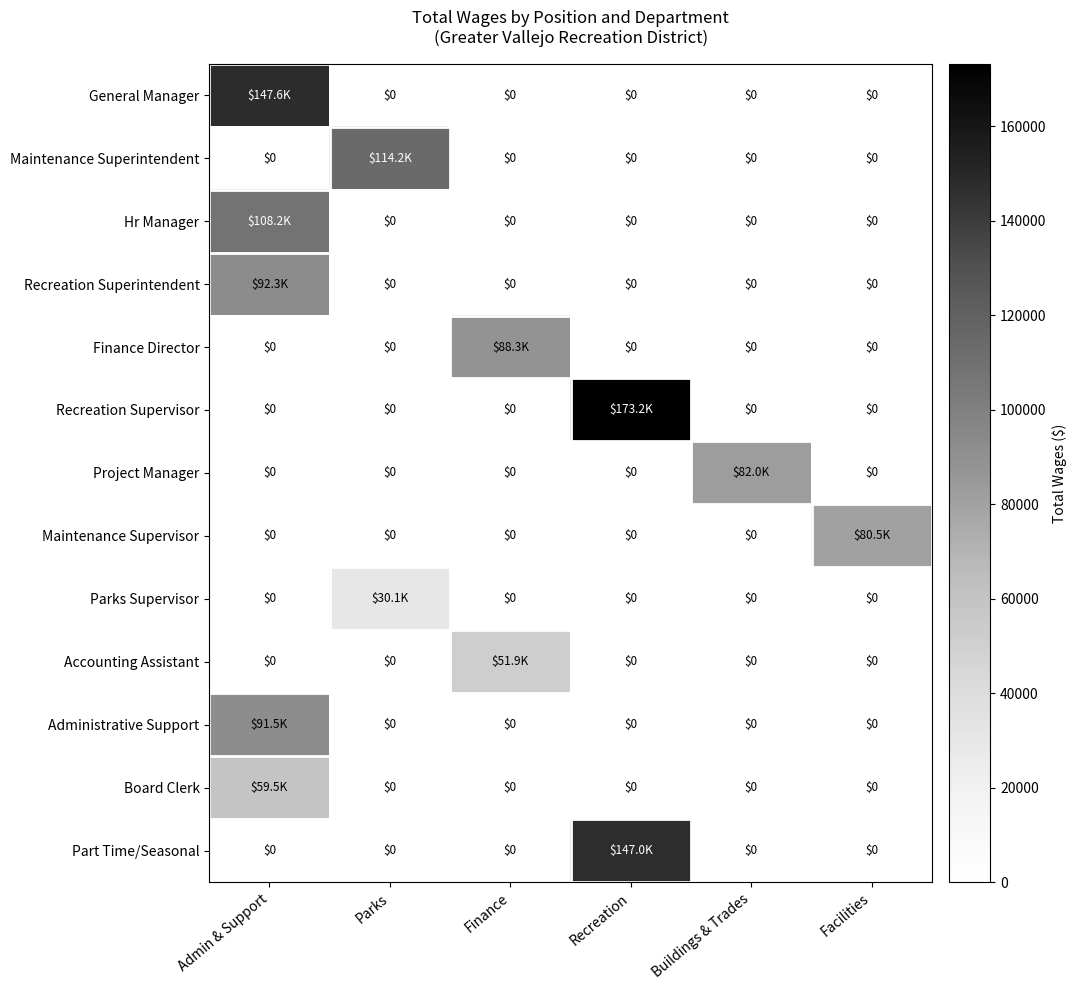

What is the approximate value of Hr Manager at Admin & Support, to the nearest 10?

108240